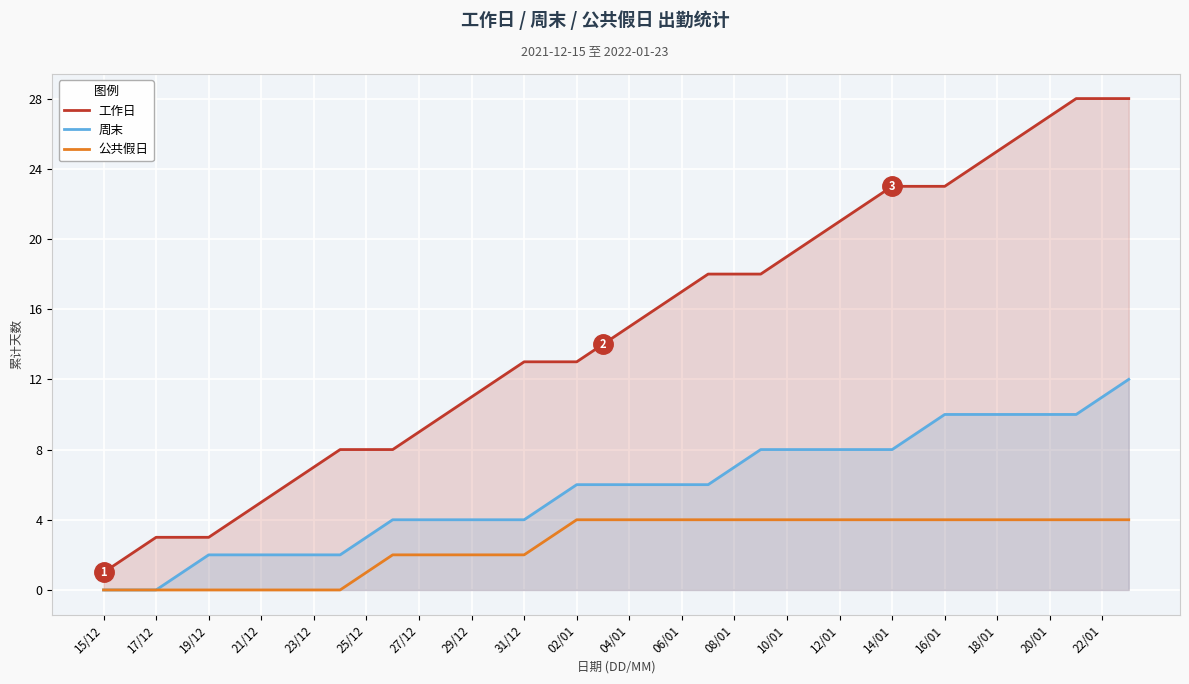

What is the total value across all series at 10/01?

31